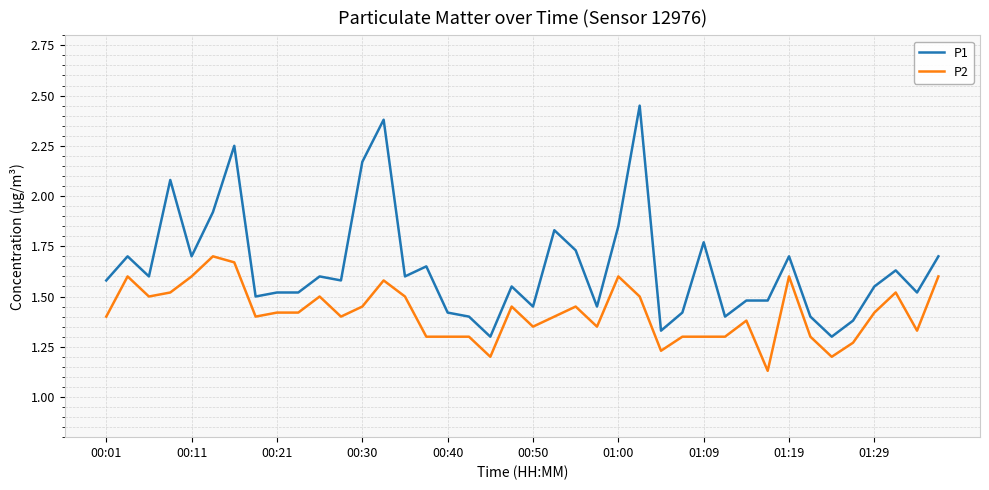

Which series has the largest total across all categories?

P1